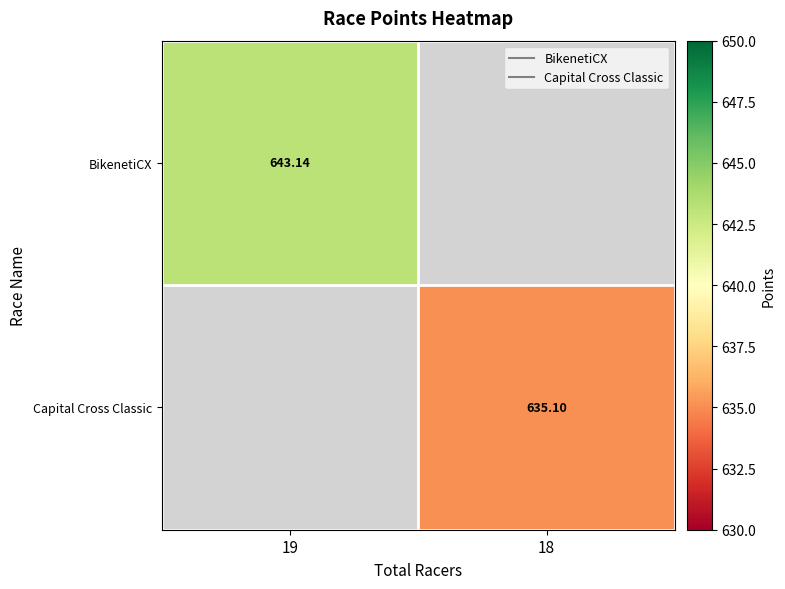

List the series in order of their overall mean, highest first.

BikenetiCX, Capital Cross Classic